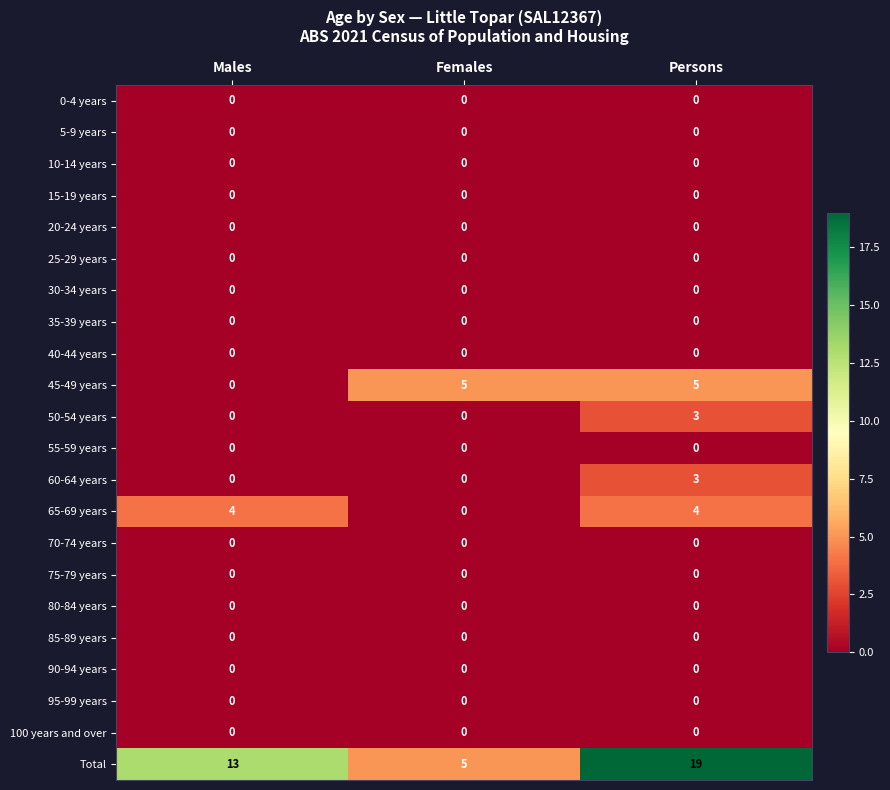

What is the sum of all 45-49 years values?

10